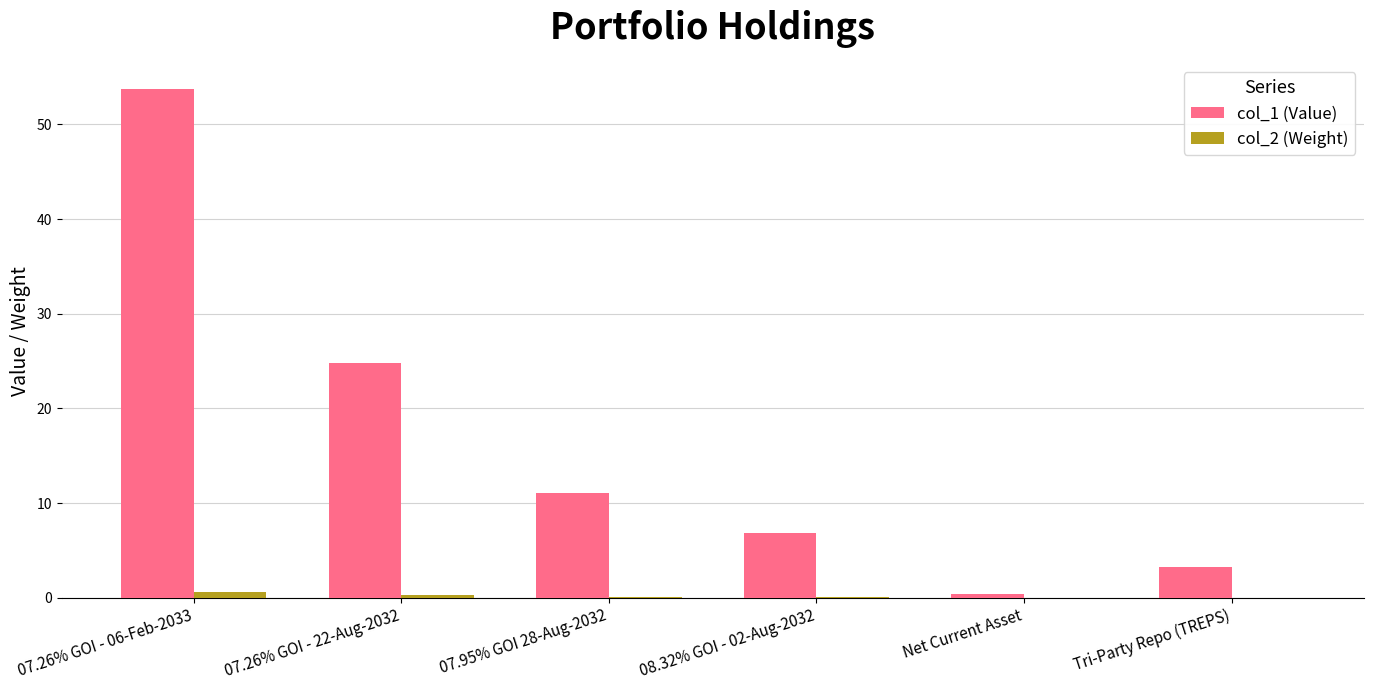

The col_1 (Value) series shows 11.1 at 07.95% GOI 28-Aug-2032. True or false?

True